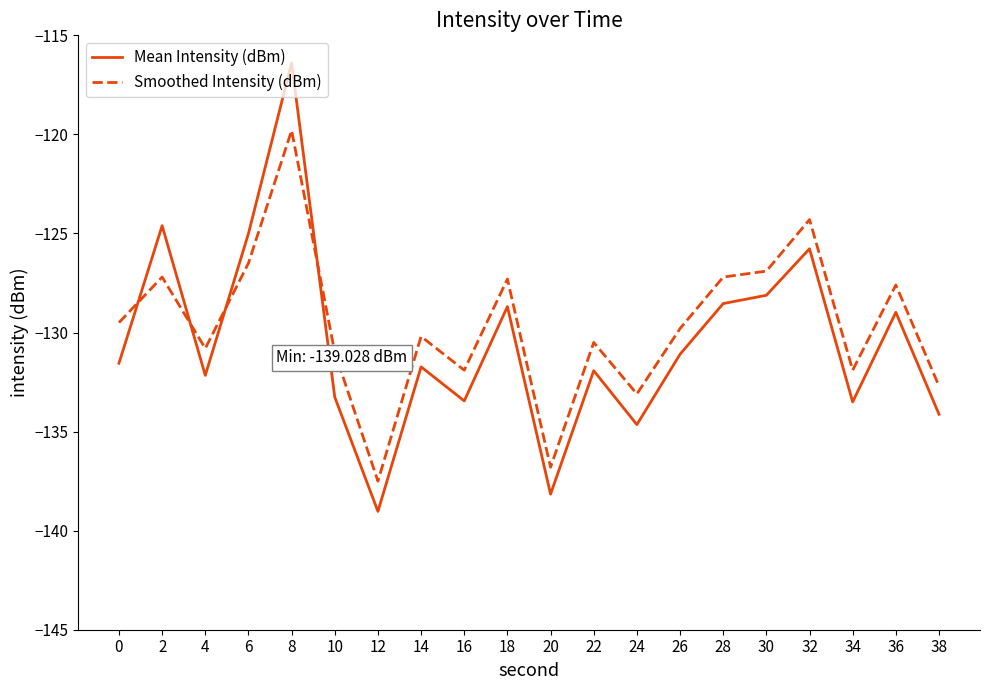

List the series in order of their overall mean, lowest first.

Mean Intensity (dBm), Smoothed Intensity (dBm)